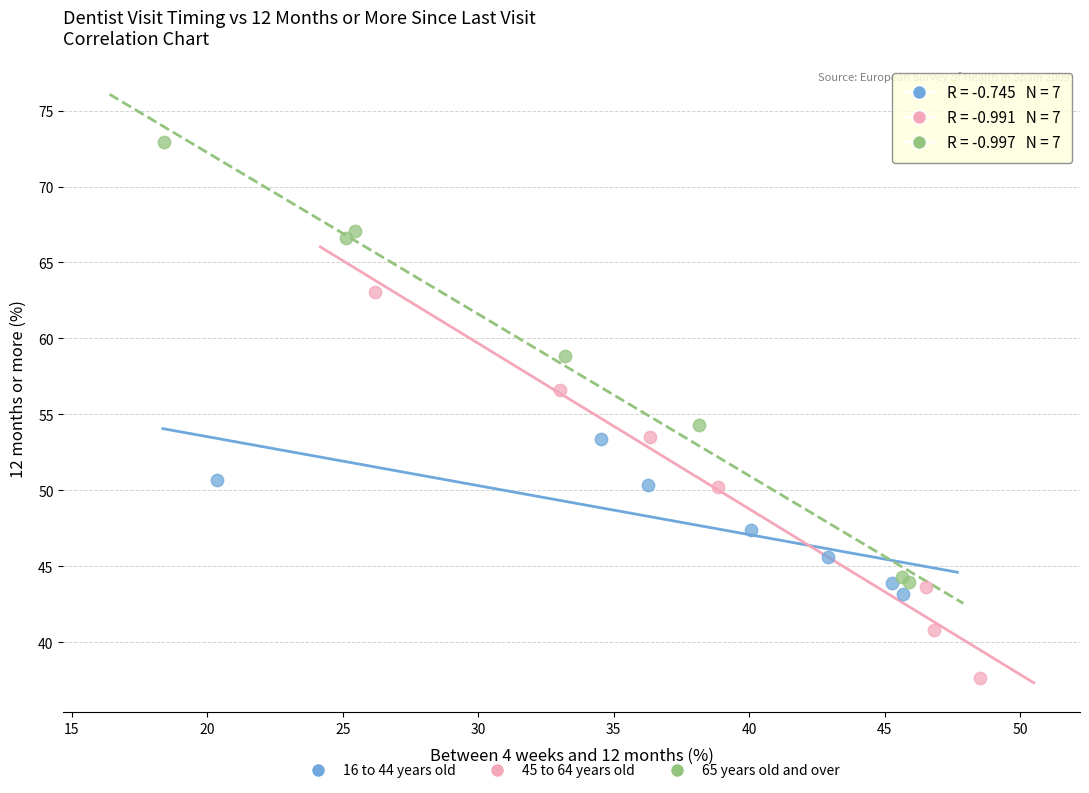

What are all the series names shown in the legend?

16 to 44 years old, 45 to 64 years old, 65 years old and over